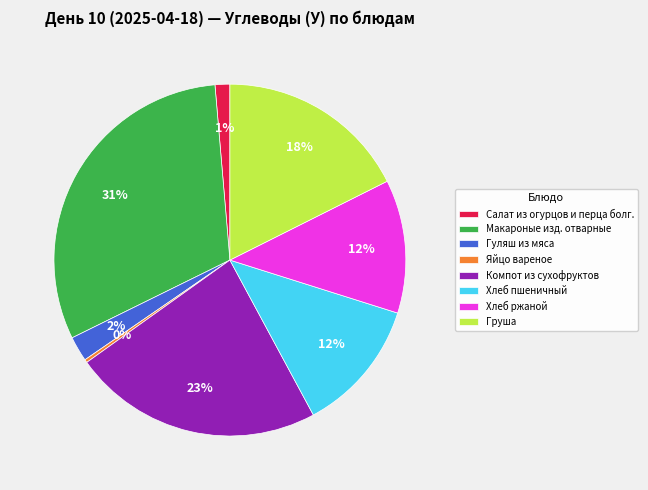

What is the smallest slice in the pie chart?

Яйцо вареное